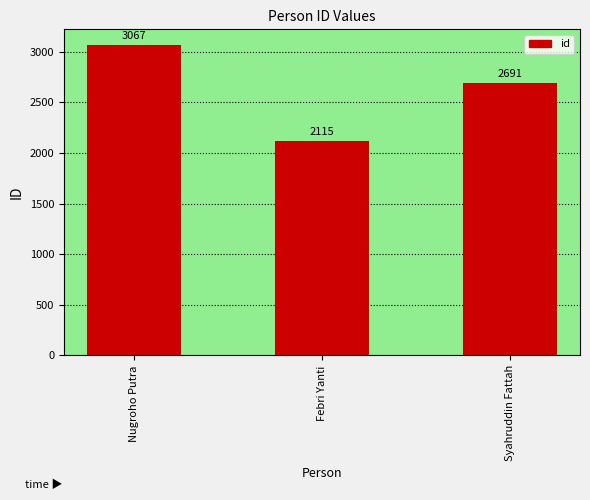

Where does the data first go above 2691?

Nugroho Putra